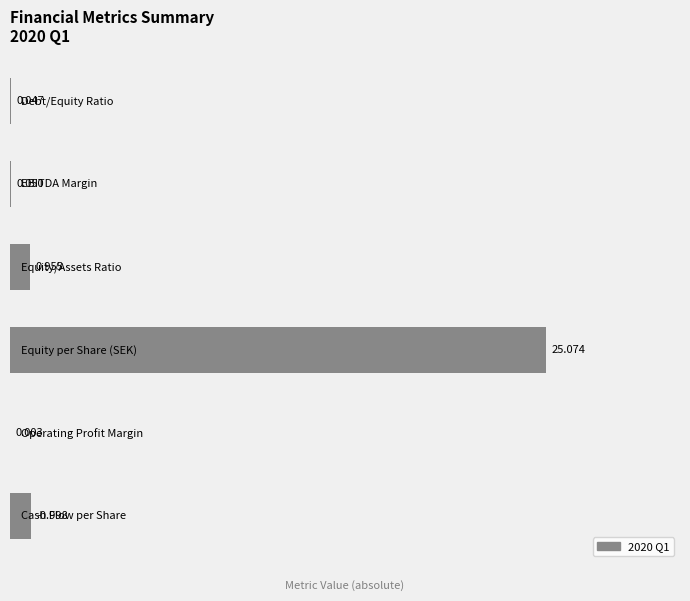

What is the maximum value shown in the chart?

25.1